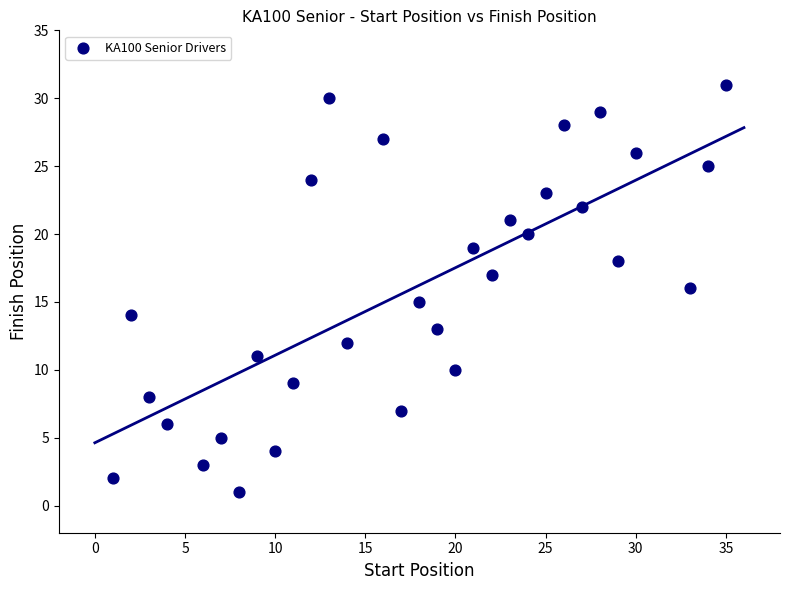

What is the range of X values (max minus min)?

34